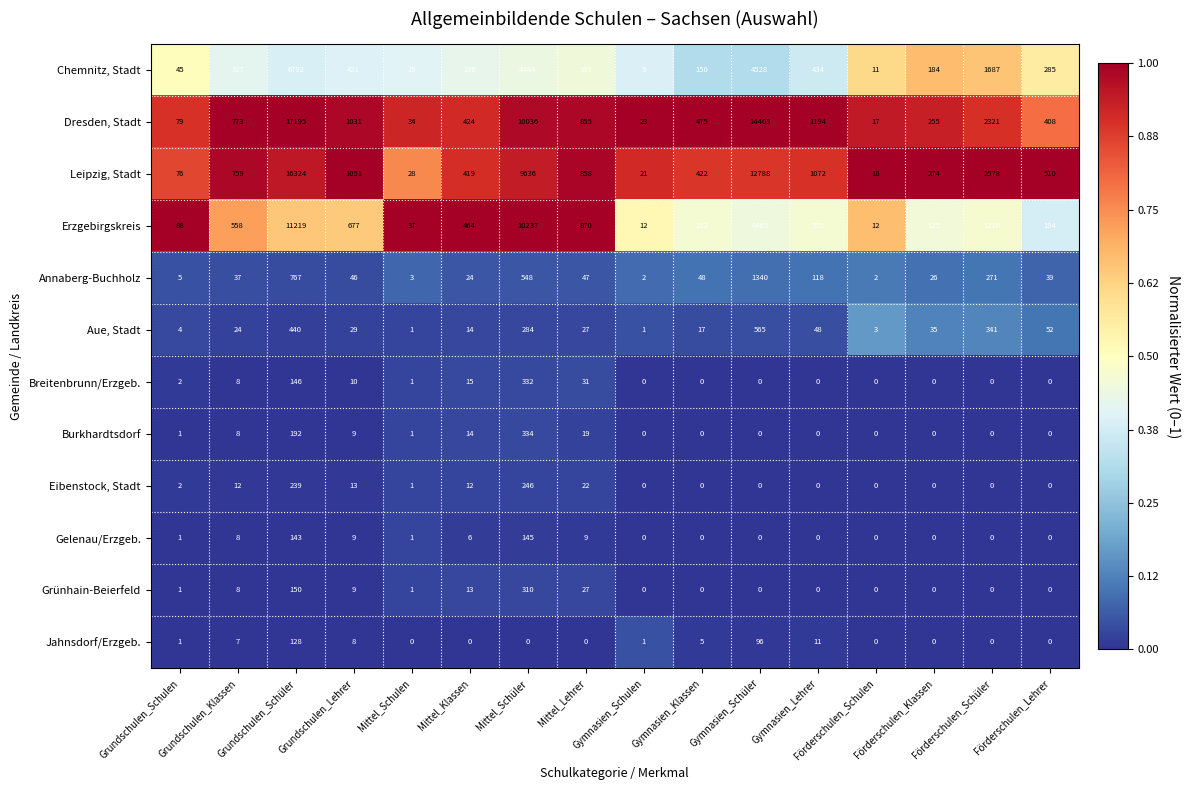

List the series in order of their peak value, lowest first.

Jahnsdorf/Erzgeb., Gelenau/Erzgeb., Eibenstock, Stadt, Grünhain-Beierfeld, Breitenbrunn/Erzgeb., Burkhardtsdorf, Aue, Stadt, Annaberg-Buchholz, Chemnitz, Stadt, Erzgebirgskreis, Leipzig, Stadt, Dresden, Stadt